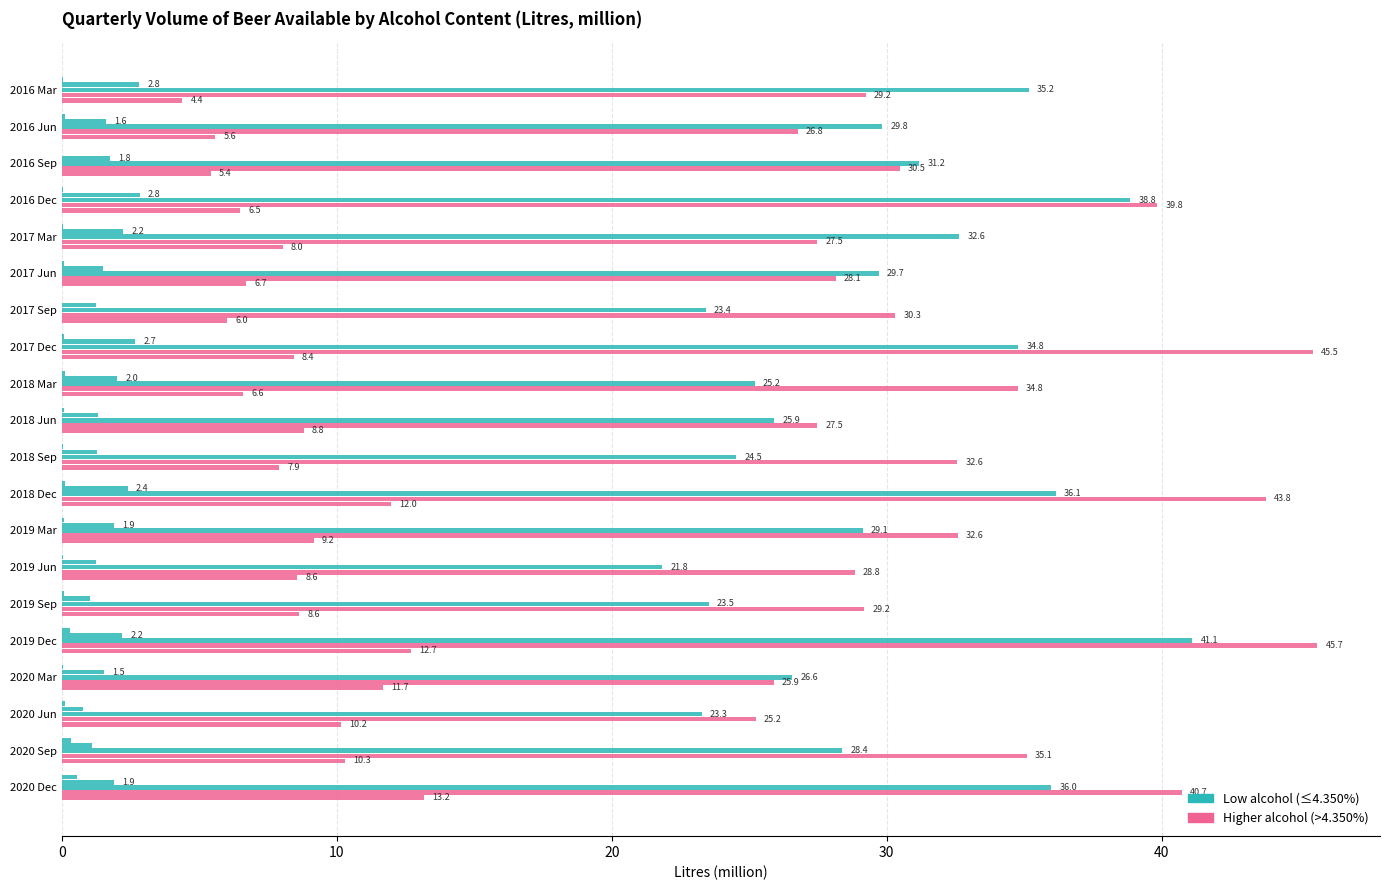

How many categories are shown in the chart?

20